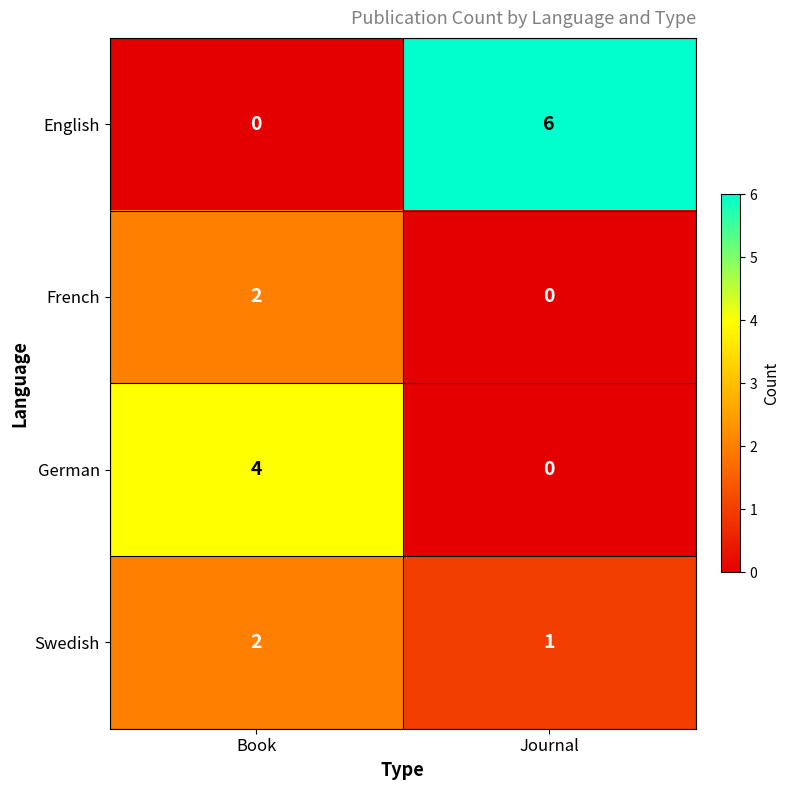

Count the number of data series in this chart.

4